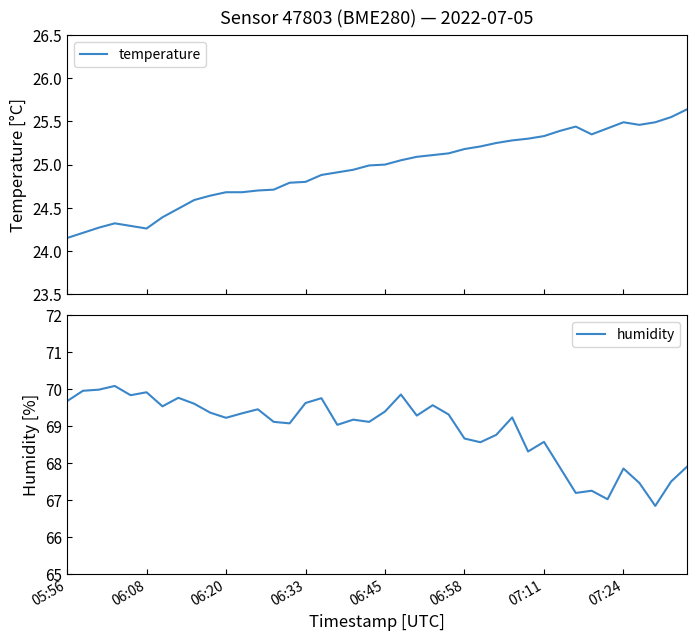

What is the minimum value for humidity?

66.8